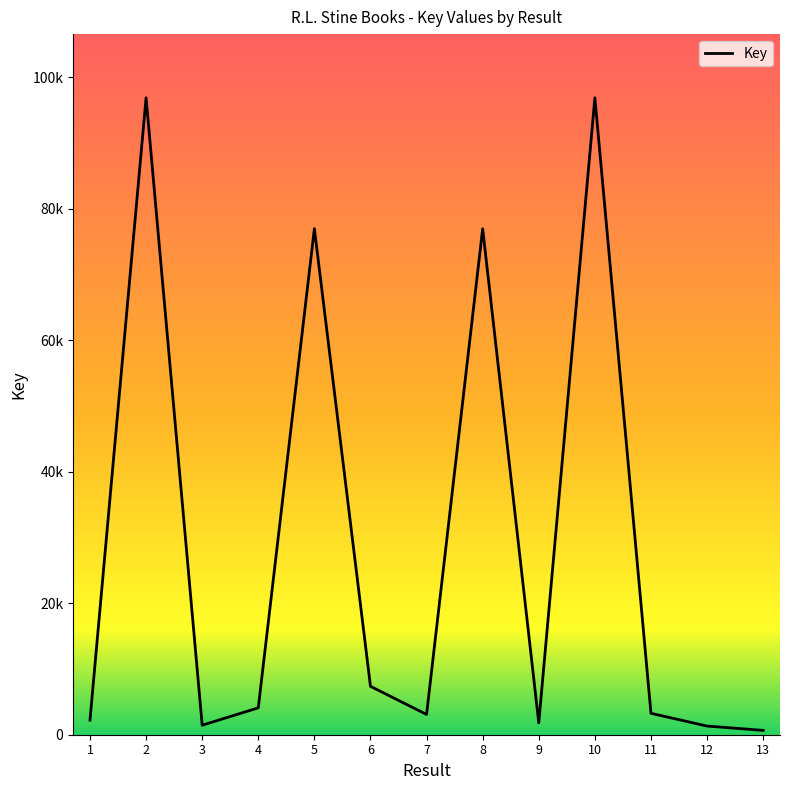

Does the chart display data point markers on the line(s)?

No